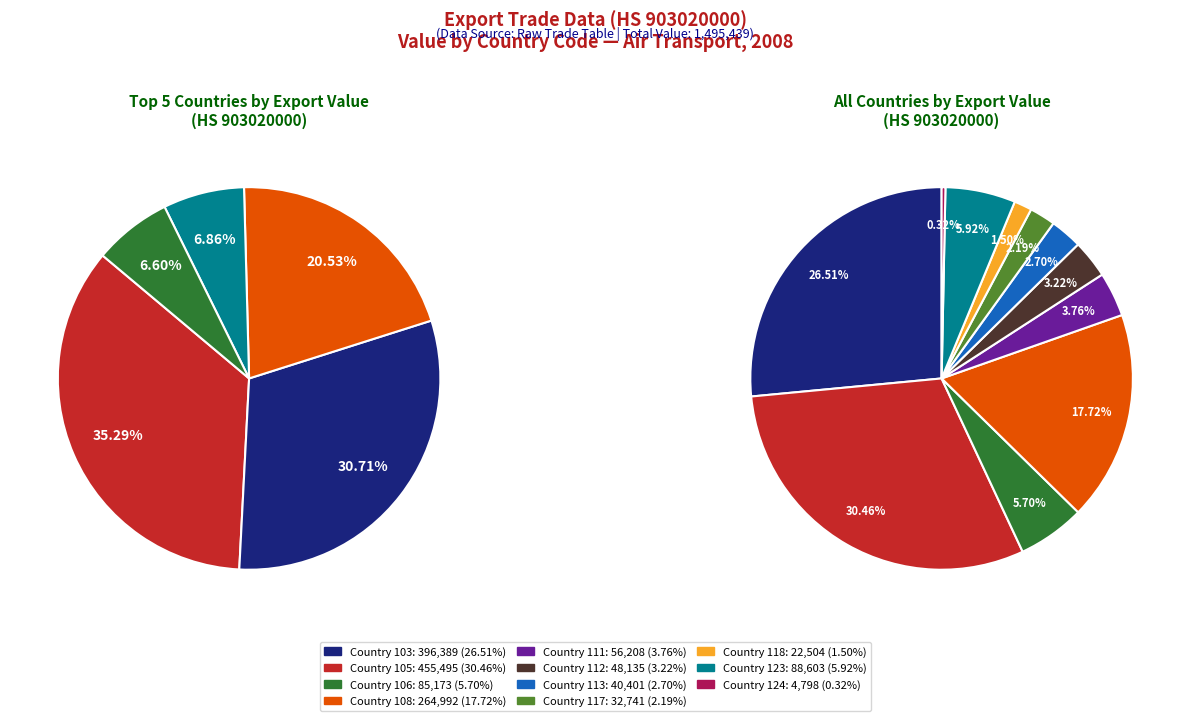

To the nearest percent, what is the combined percentage of 103 and 106?

32%